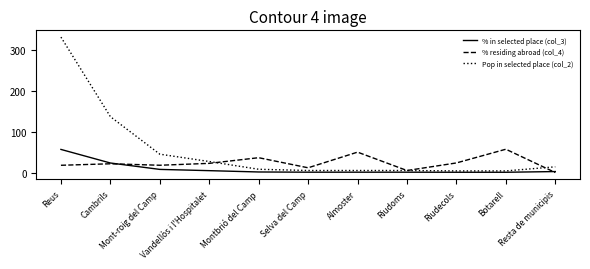

Which series has the widest spread of values?

Pop in selected place (col_2)